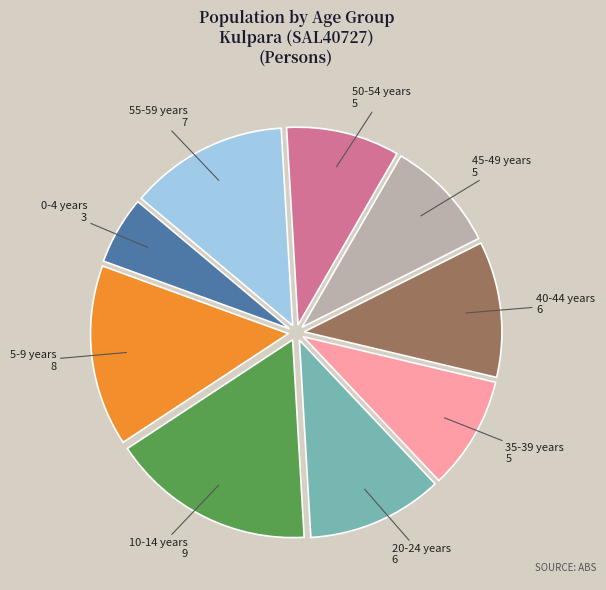

Is there any slice that represents more than half of the pie?

No